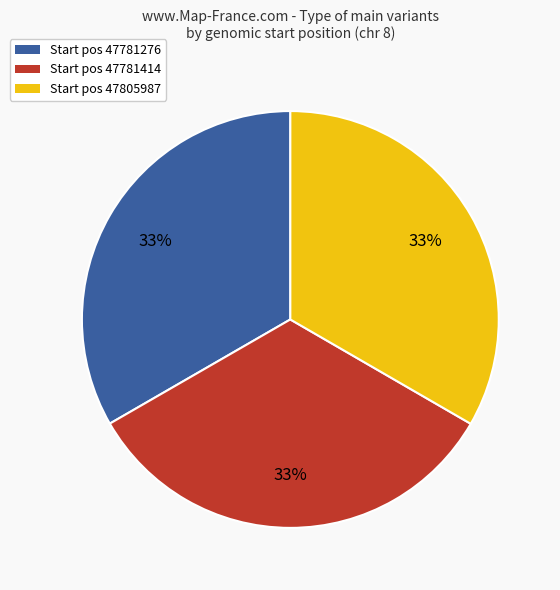

Is the sum of Start pos 47805987 and Start pos 47781276 greater than half?

Yes